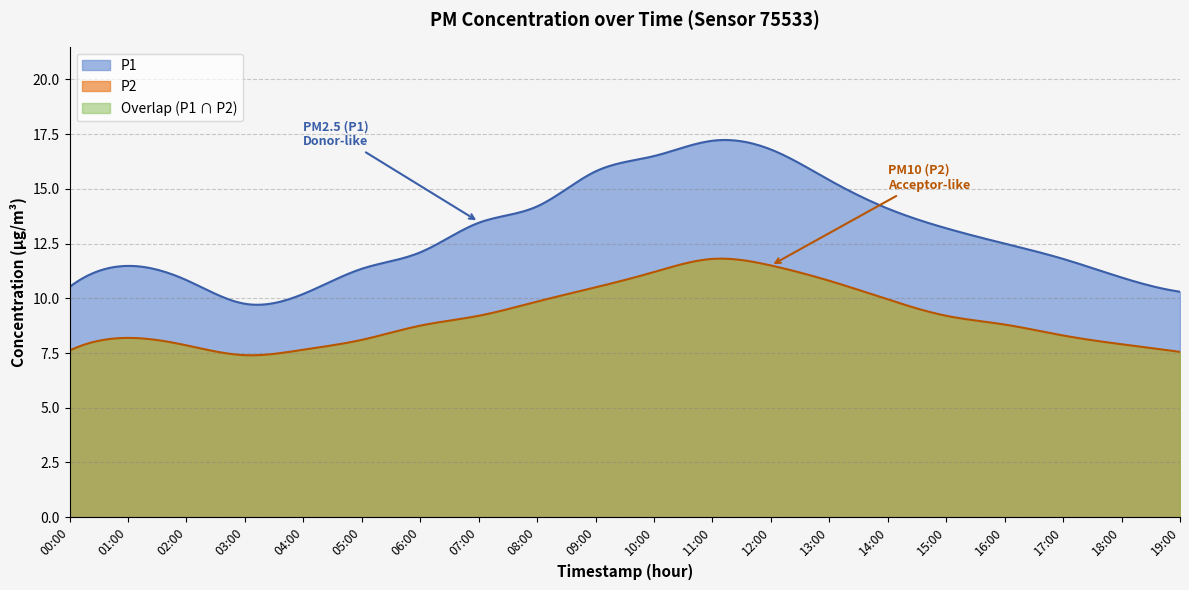

At which label does P1 reach its peak?

11:00